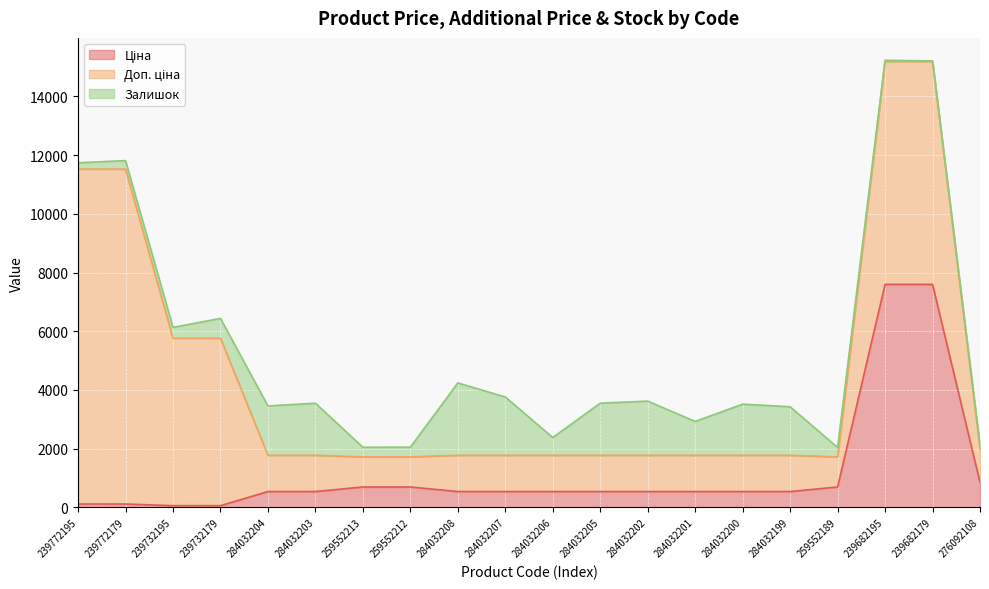

At 284032206, list the series in order from smallest to largest.

Ціна, Залишок, Доп. ціна